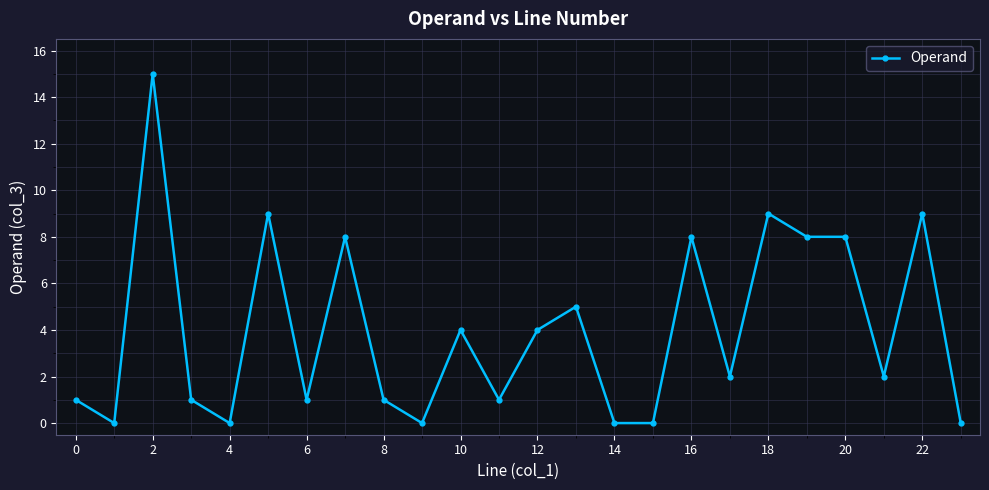

How many lines are shown in the chart?

1